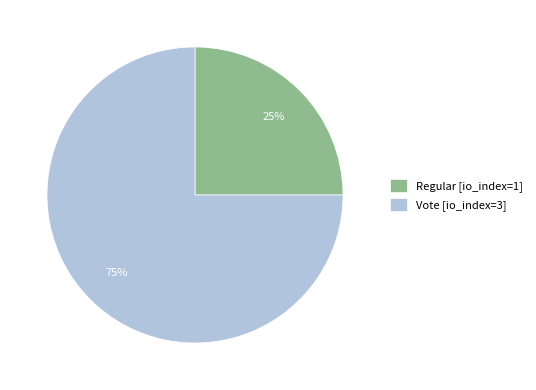

Approximately how many times larger is the value at Regular compared to Vote?

0.3